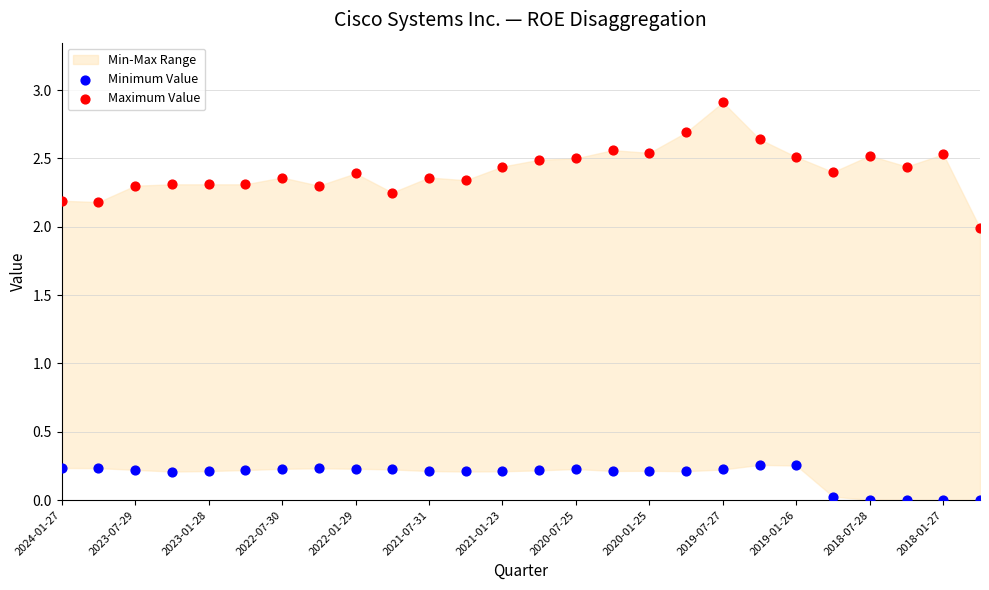

Which series reaches the maximum Y coordinate?

Maximum Value